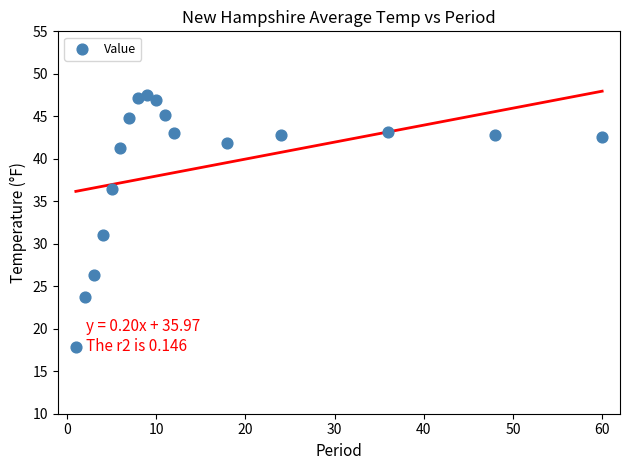

What is the range of Y values (max minus min)?

29.7